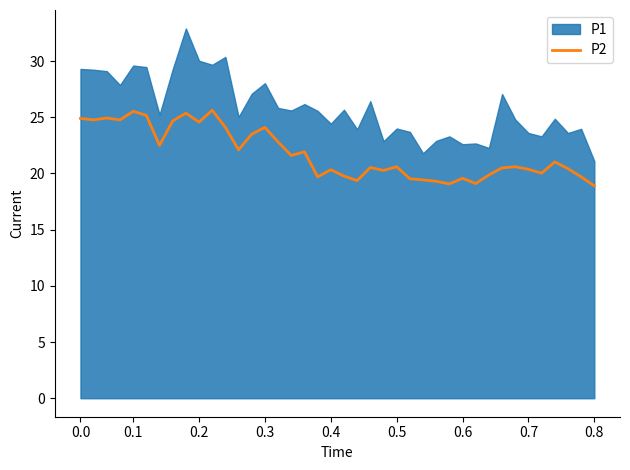

Does the chart display data point markers on the line(s)?

No